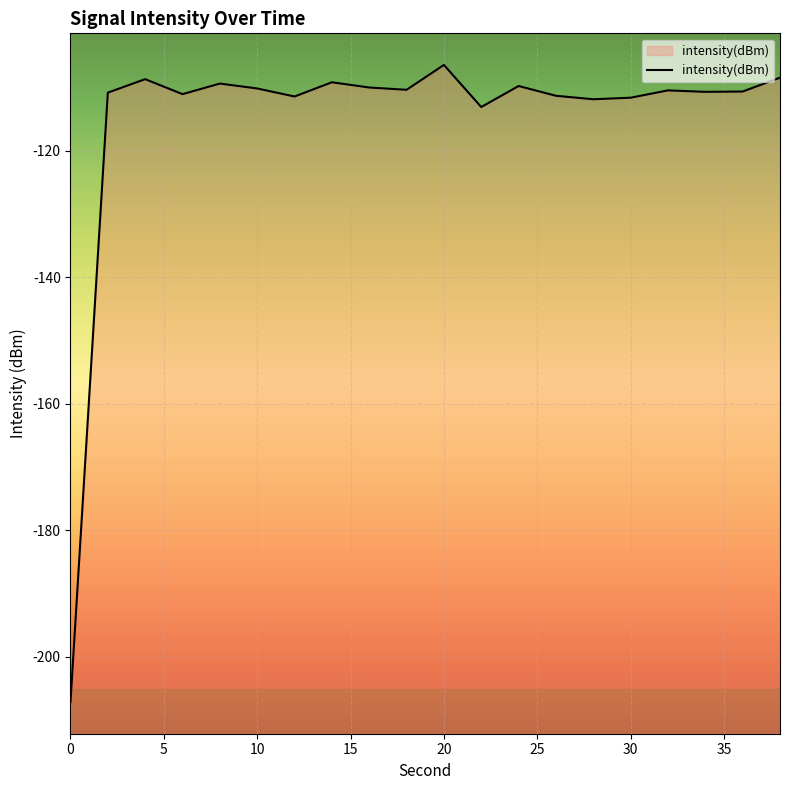

How many lines are shown in the chart?

1